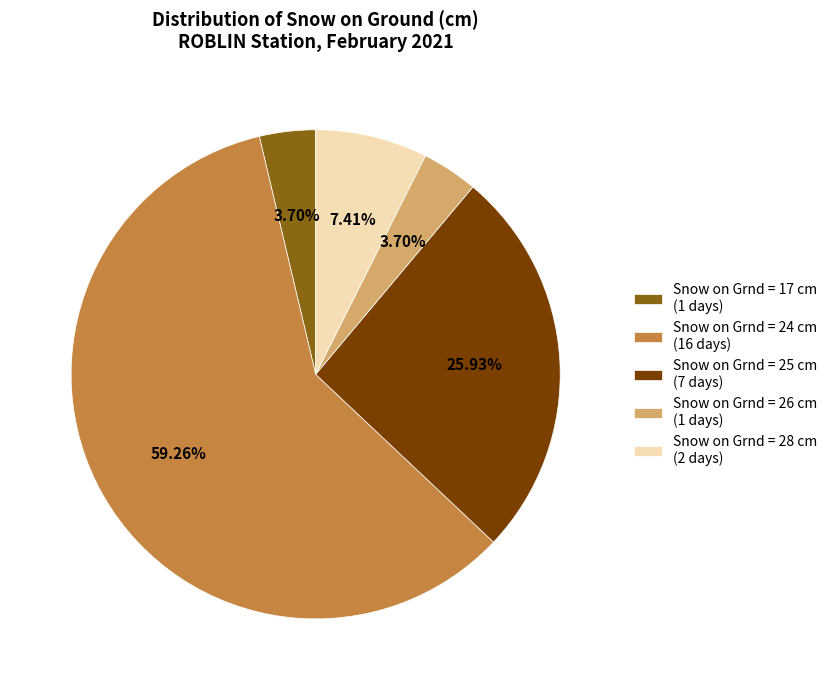

Combined, do Snow on Grnd = 17 cm (1 days) and Snow on Grnd = 24 cm (16 days) account for over 50%?

Yes